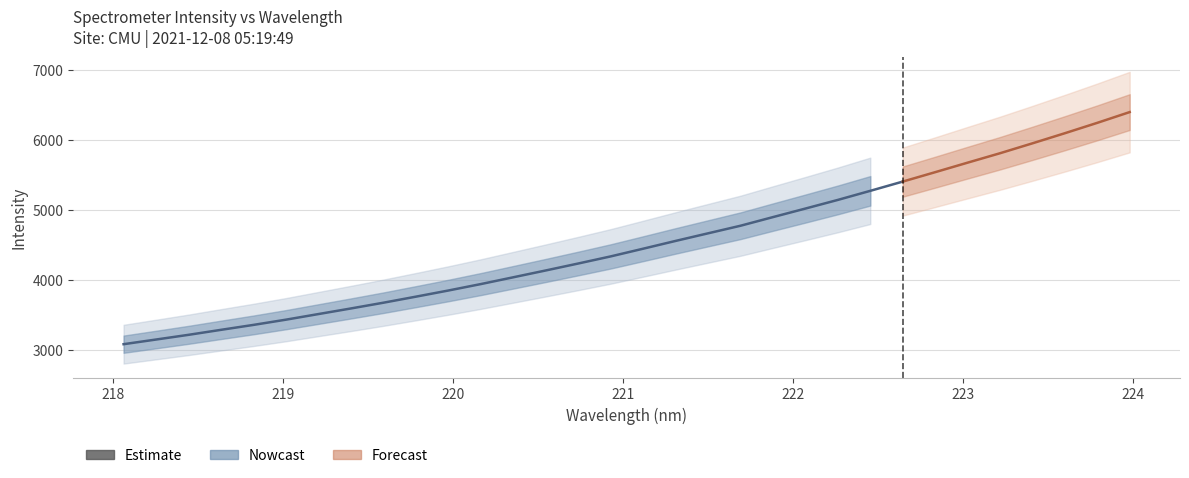

What is the minimum value shown in the chart?

3079.9